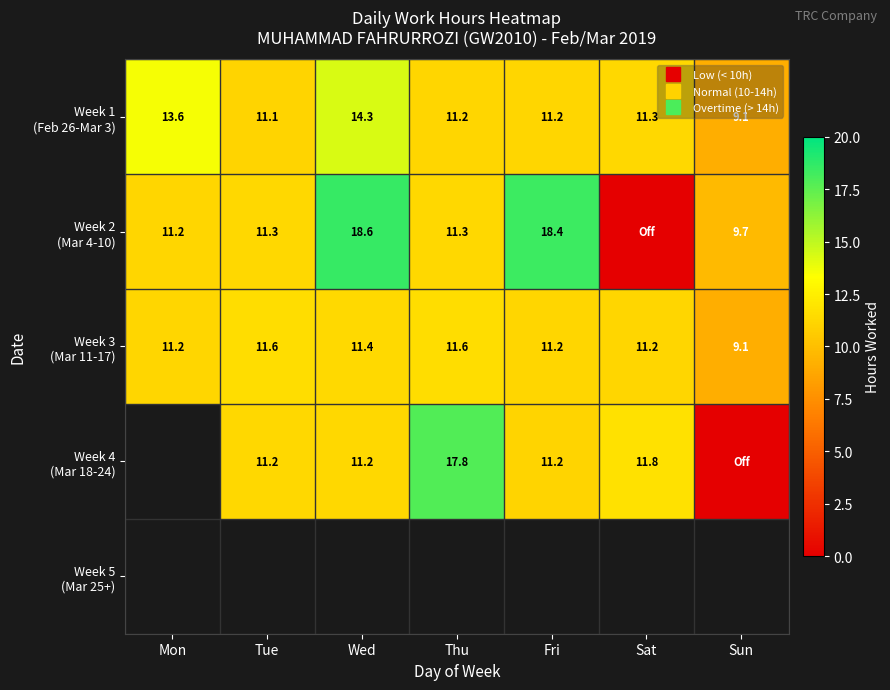

Which series has the largest range (max minus min)?

Week 2 (Mar 4-10)